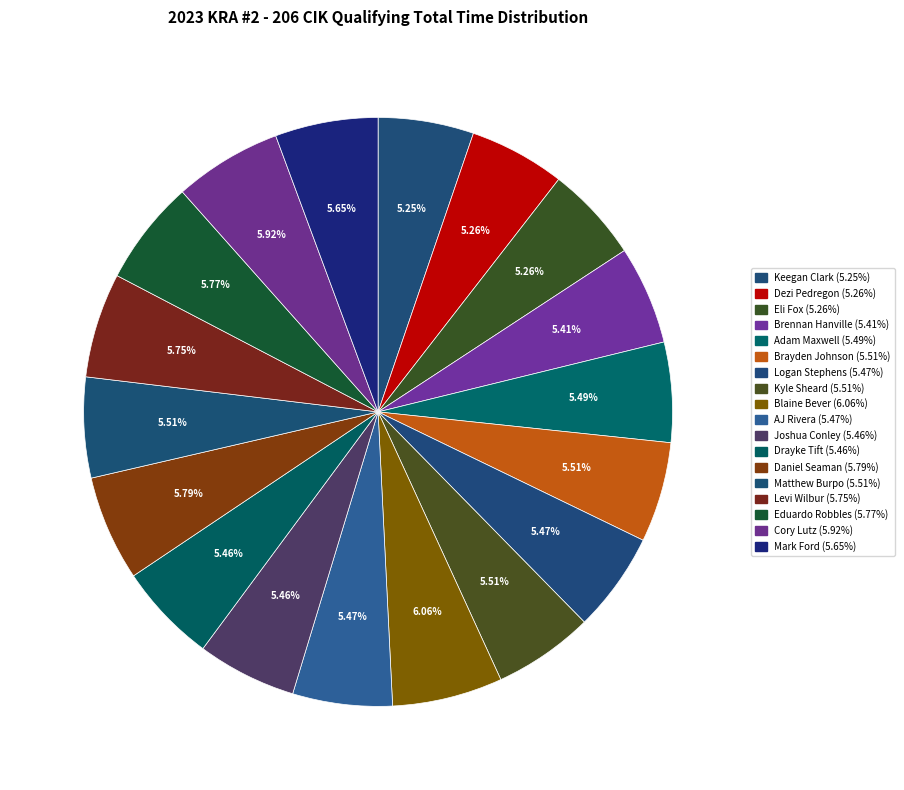

Do AJ Rivera and Matthew Burpo together represent more than half of the pie?

No